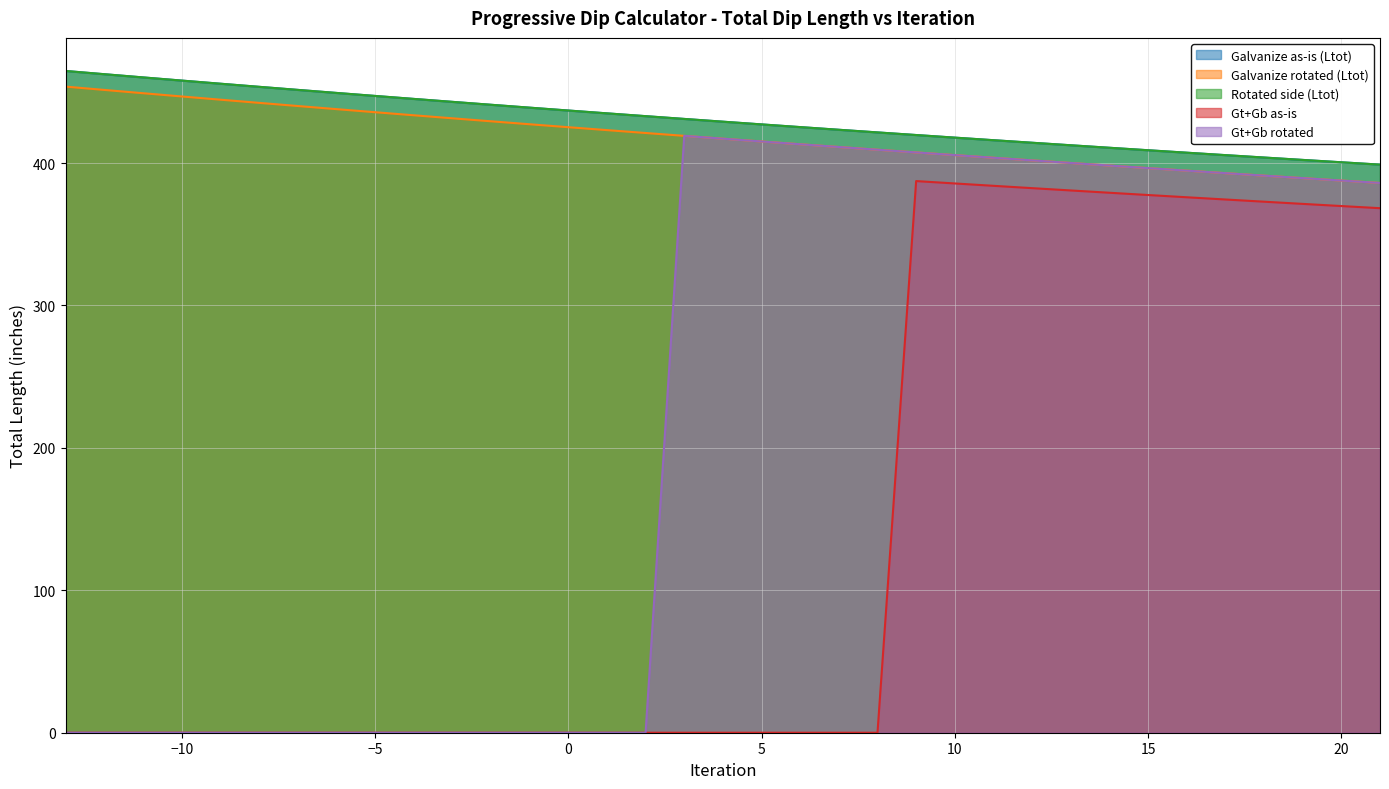

What are all the series names shown in the legend?

Galvanize as-is (Ltot), Galvanize rotated (Ltot), Rotated side (Ltot), Gt+Gb as-is, Gt+Gb rotated